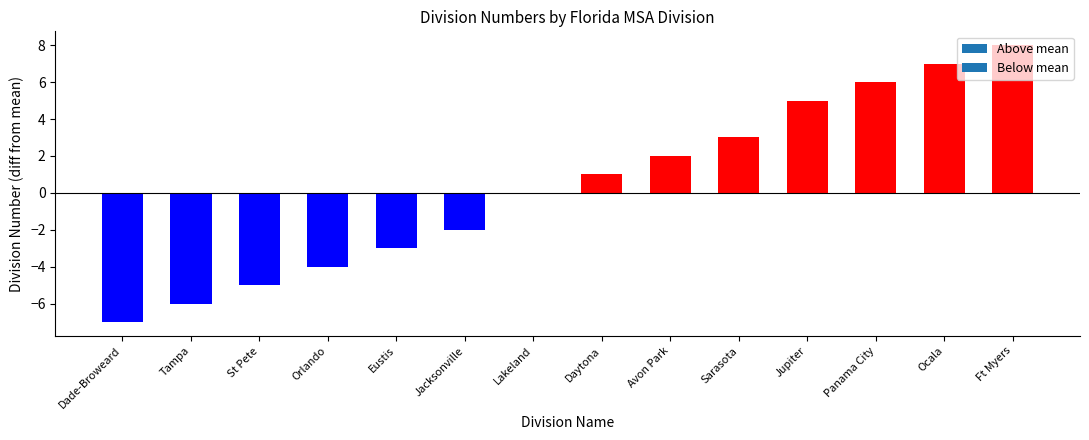

Does the chart contain stacked bars?

No